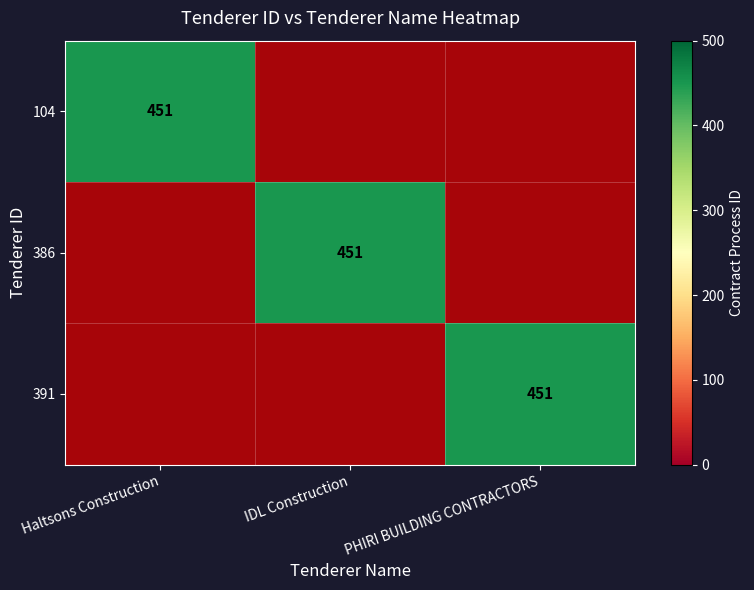

At which label does 391 reach its minimum?

Haltsons Construction